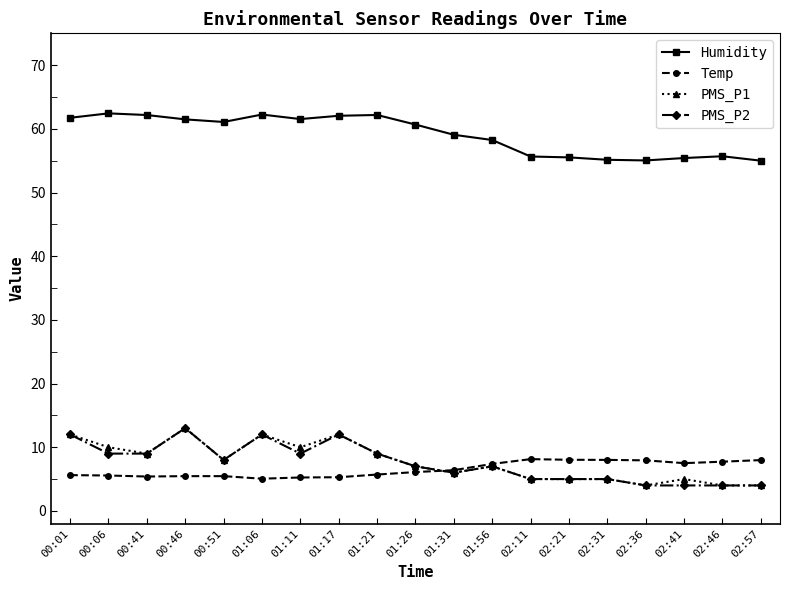

The PMS_P1 series shows 12.0 at 01:17. True or false?

True